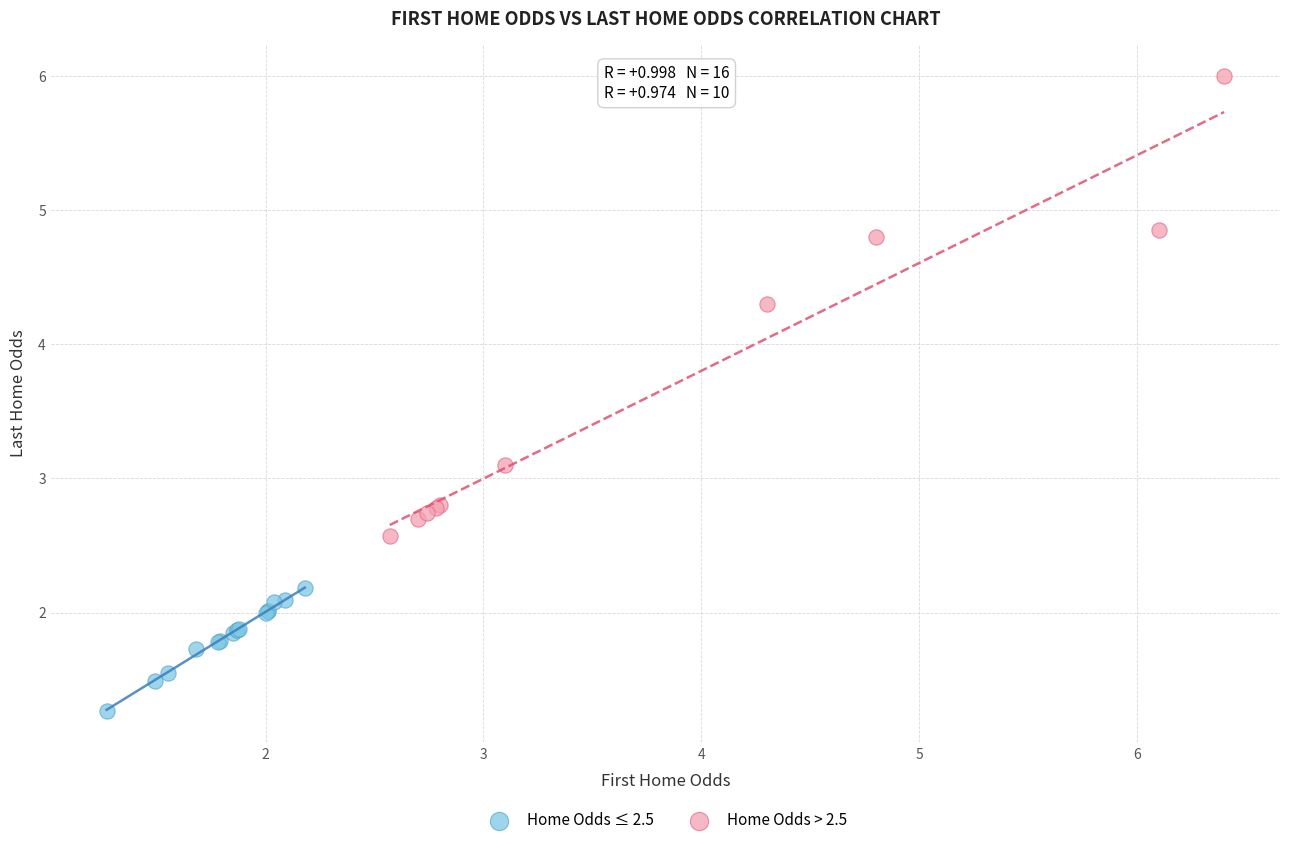

Which series has the widest spread of Y values?

Home Odds > 2.5